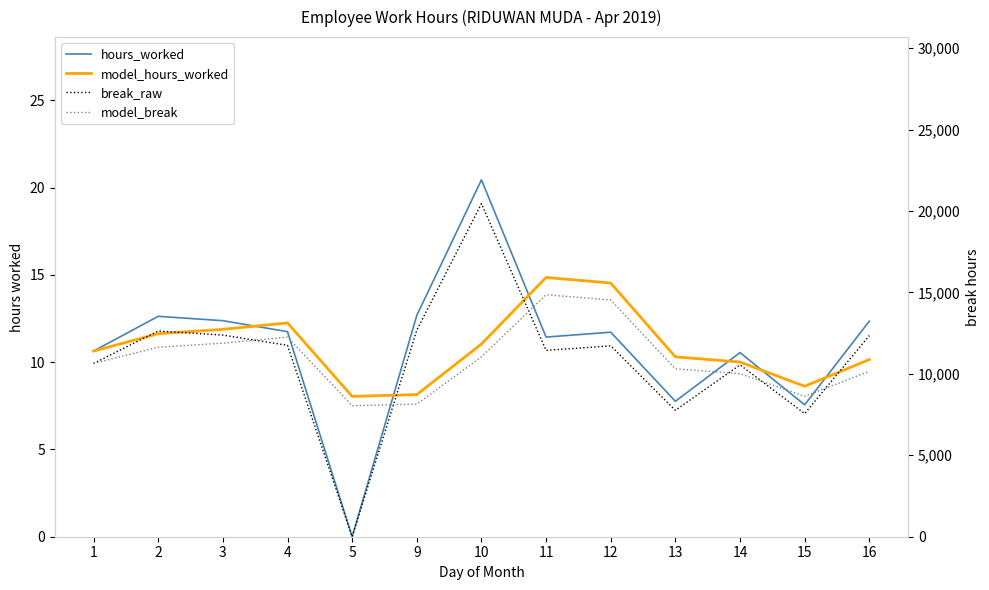

True or false: model_hours_worked has more than 2 points higher than both neighbors.

False